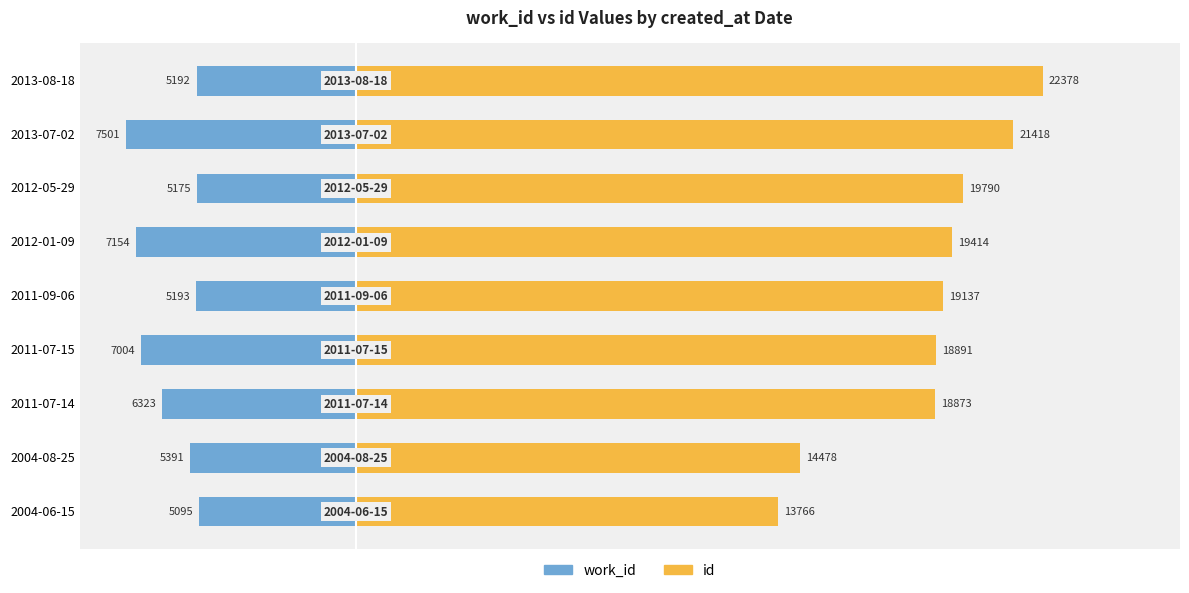

Rank the series by their average value, from lowest to highest.

work_id, id